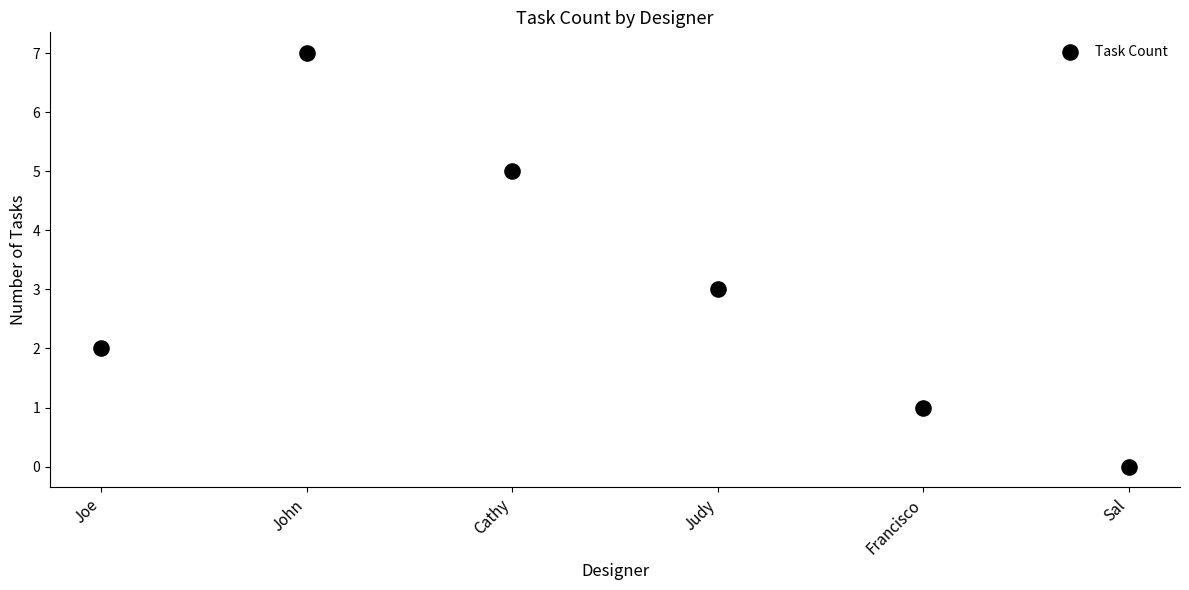

What is the range of Y values (max minus min)?

7